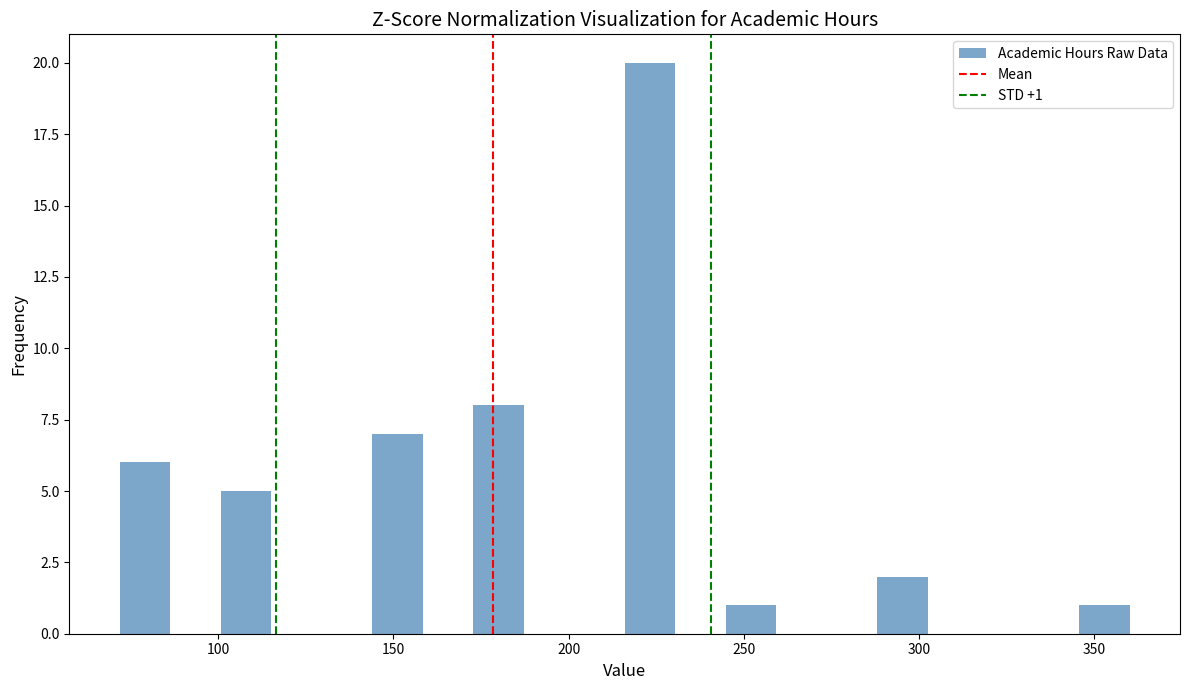

Around what value on the x-axis is the tallest bar? Give the approximate position of its centre, as read against the axis.

225